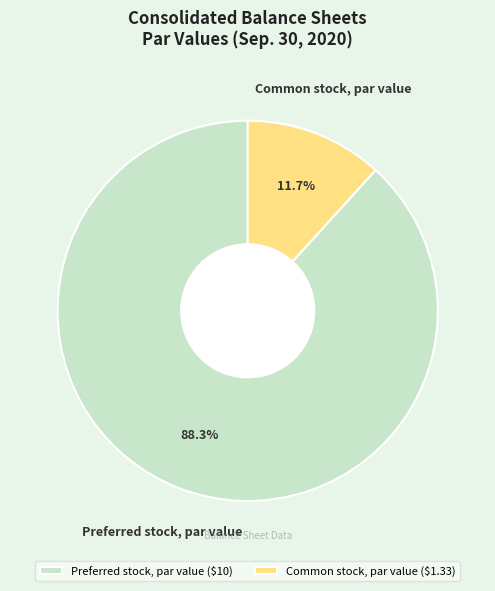

How much of the chart is everything except Preferred stock, par value?

11.7%